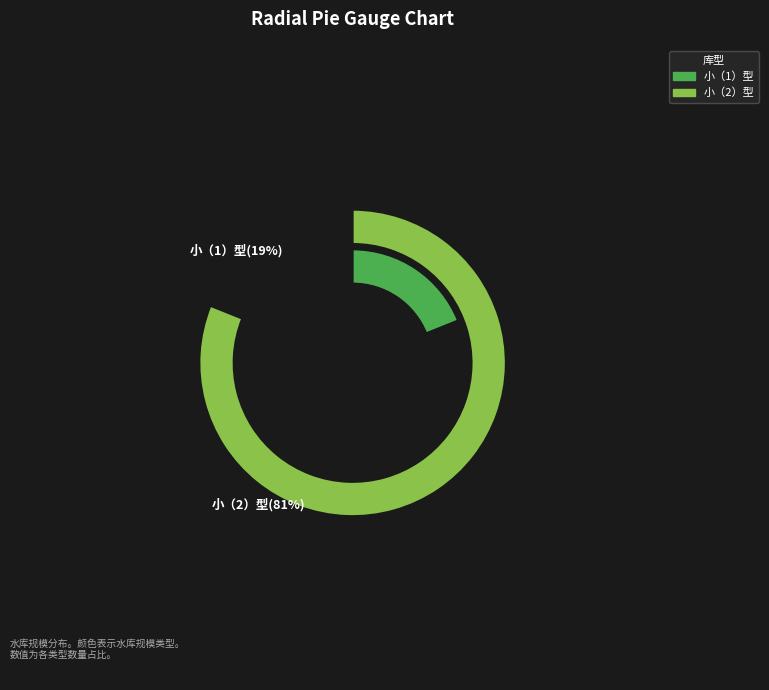

Which has a higher value, 小（1）型 or 小（2）型?

小（2）型